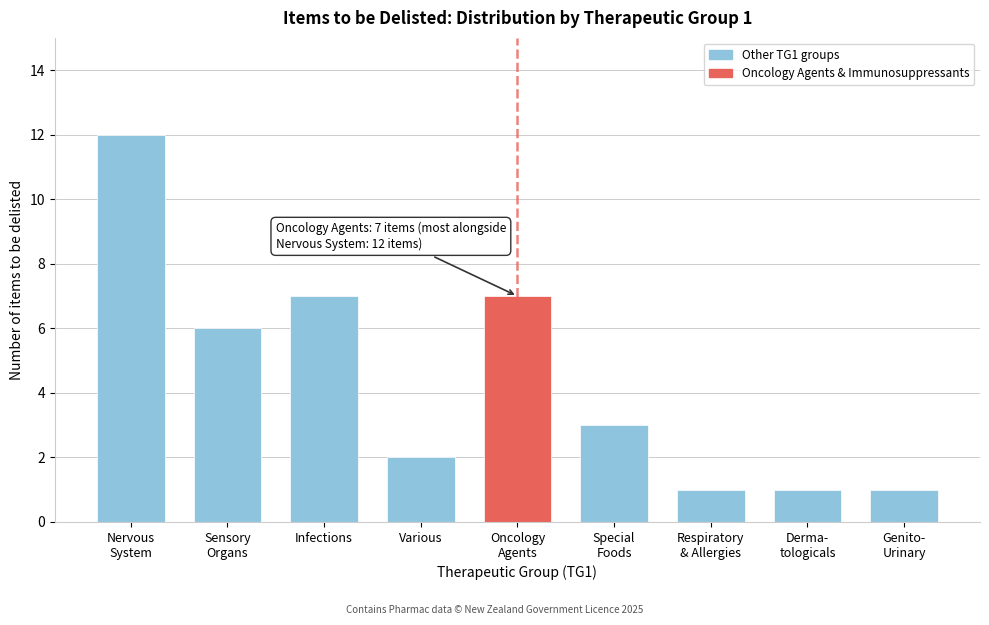

Reading left to right, what are all the values shown in this chart?

12	6	7	2	7	3	1	1	1